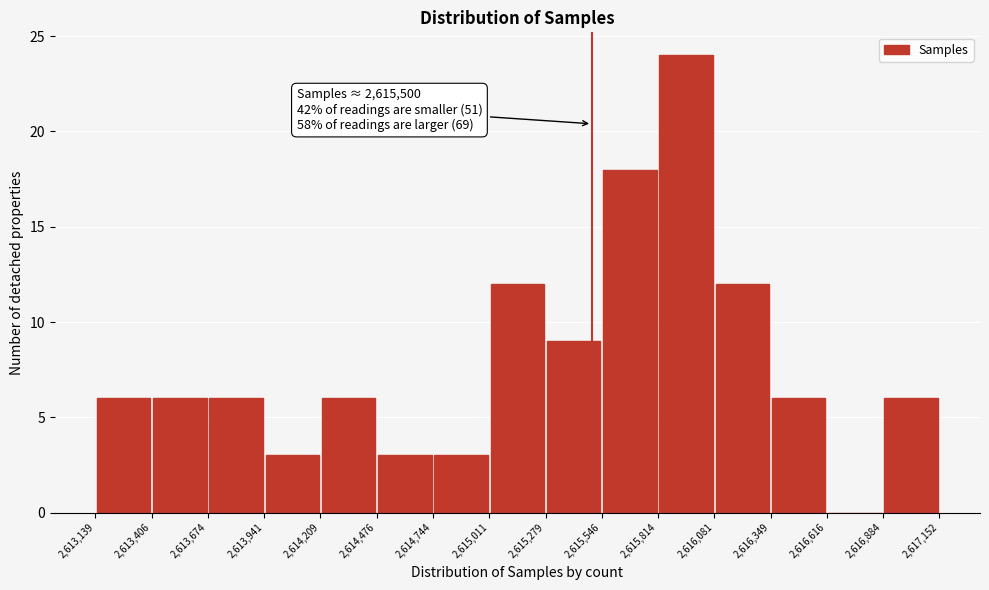

Over which range of the x-axis is the bar tallest?

2,615,814 to 2,616,081